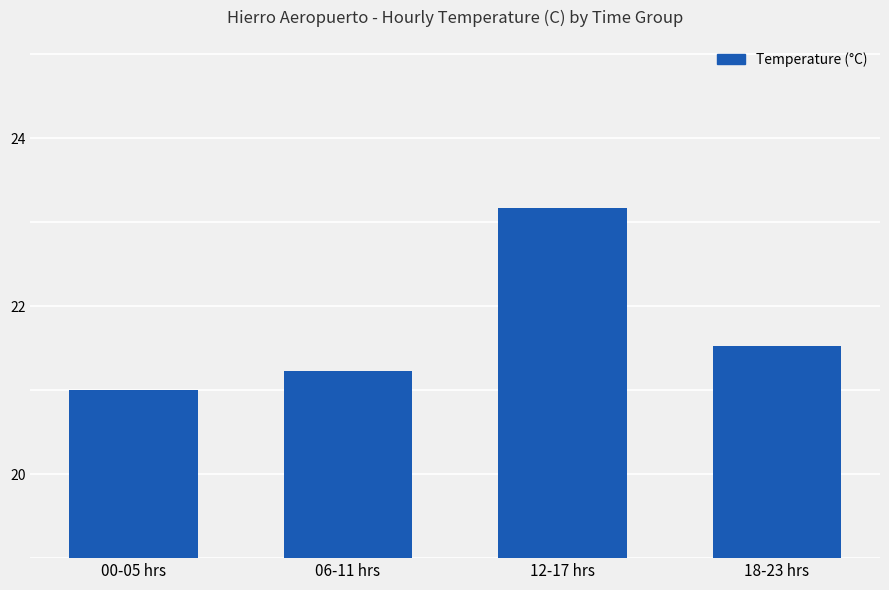

What is the maximum value shown in the chart?

23.2